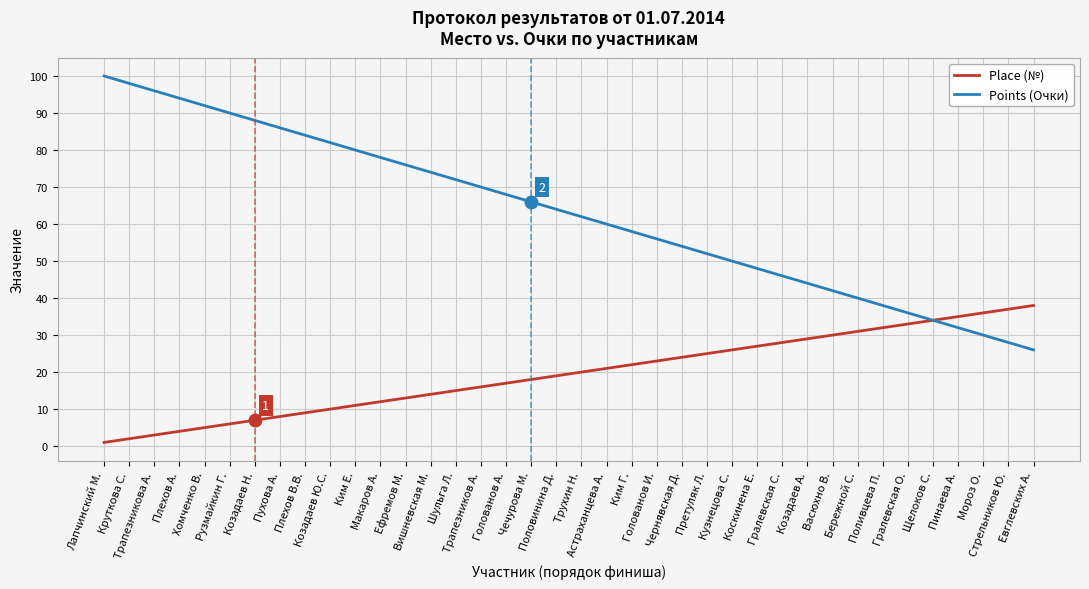

What position from the right is Чечурова М.?

21